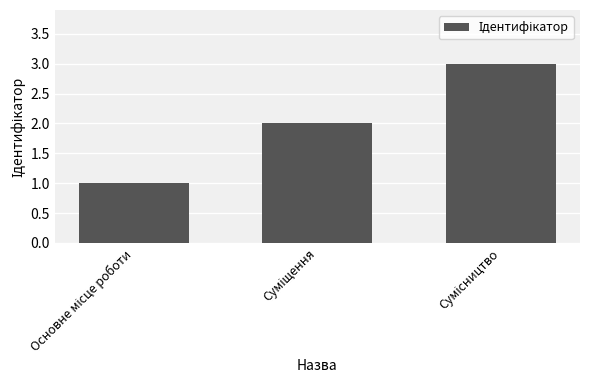

What is the value of the 1st bar from the left?

1